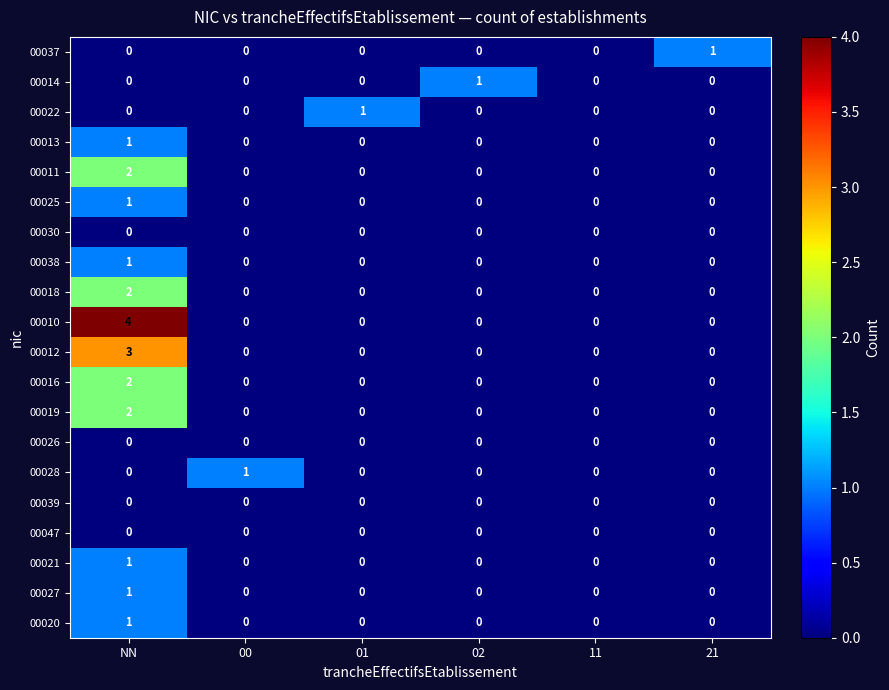

Is it true that 00014 equals 0 at 00?

True